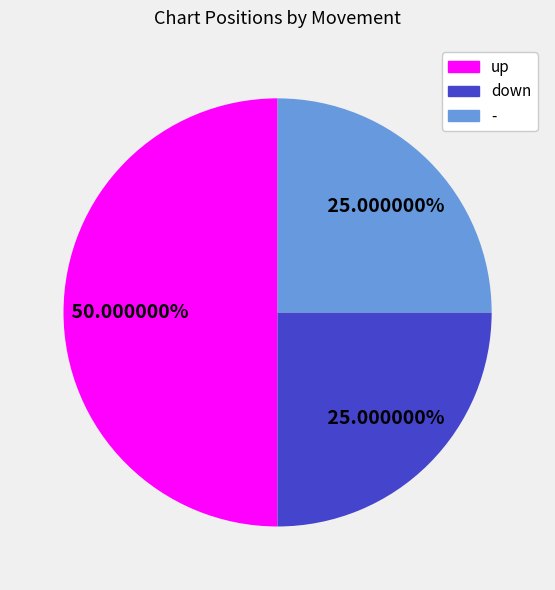

To the nearest percent, what is the average slice percentage?

33%